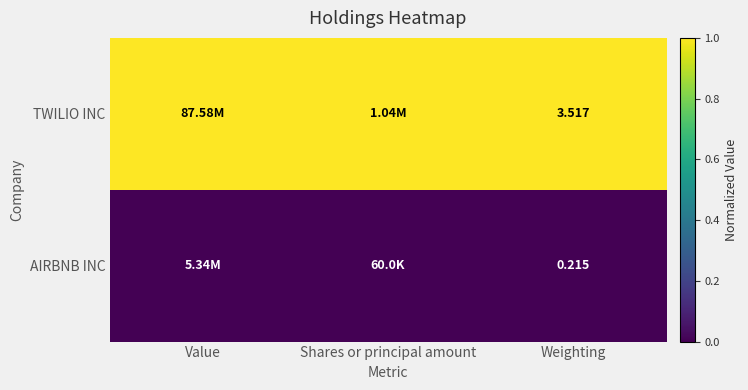

What is the greatest value displayed?

1